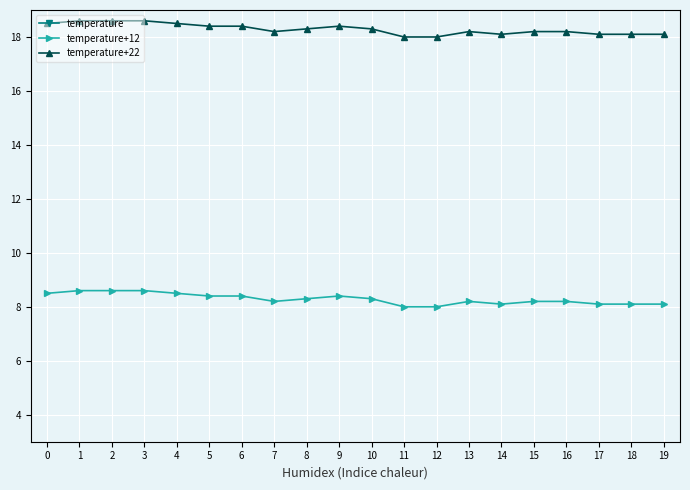

How many categories are shown in the chart?

20